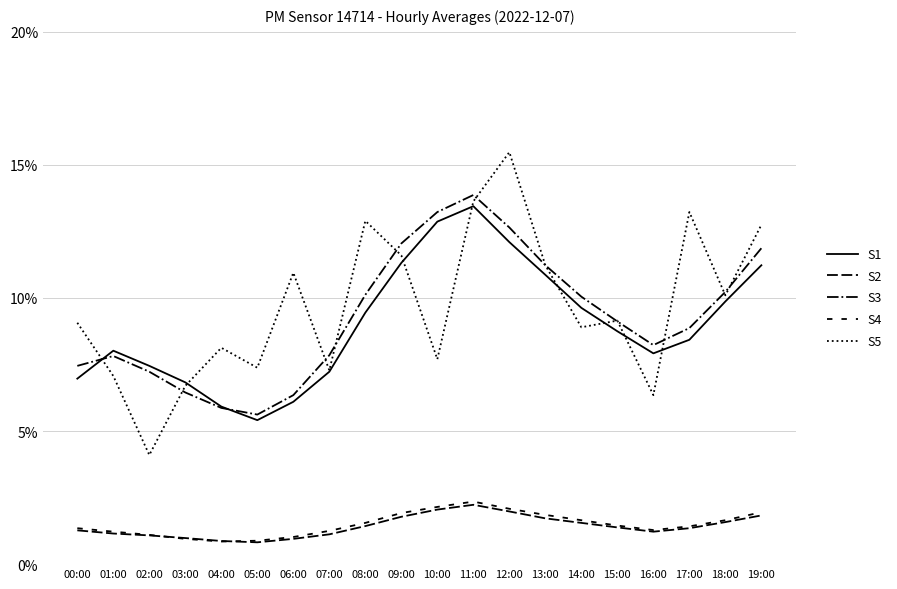

At 04:00, list the series in order from largest to smallest.

S5, S1, S3, S2, S4